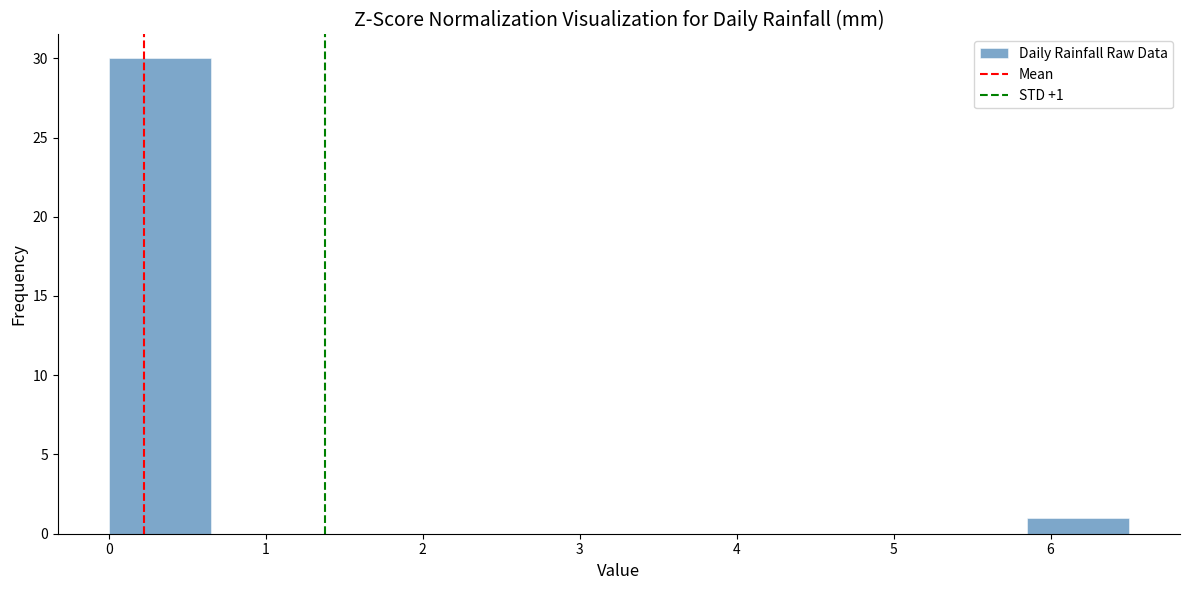

Which range on the x-axis has the tallest bar?

0.00 to 0.65